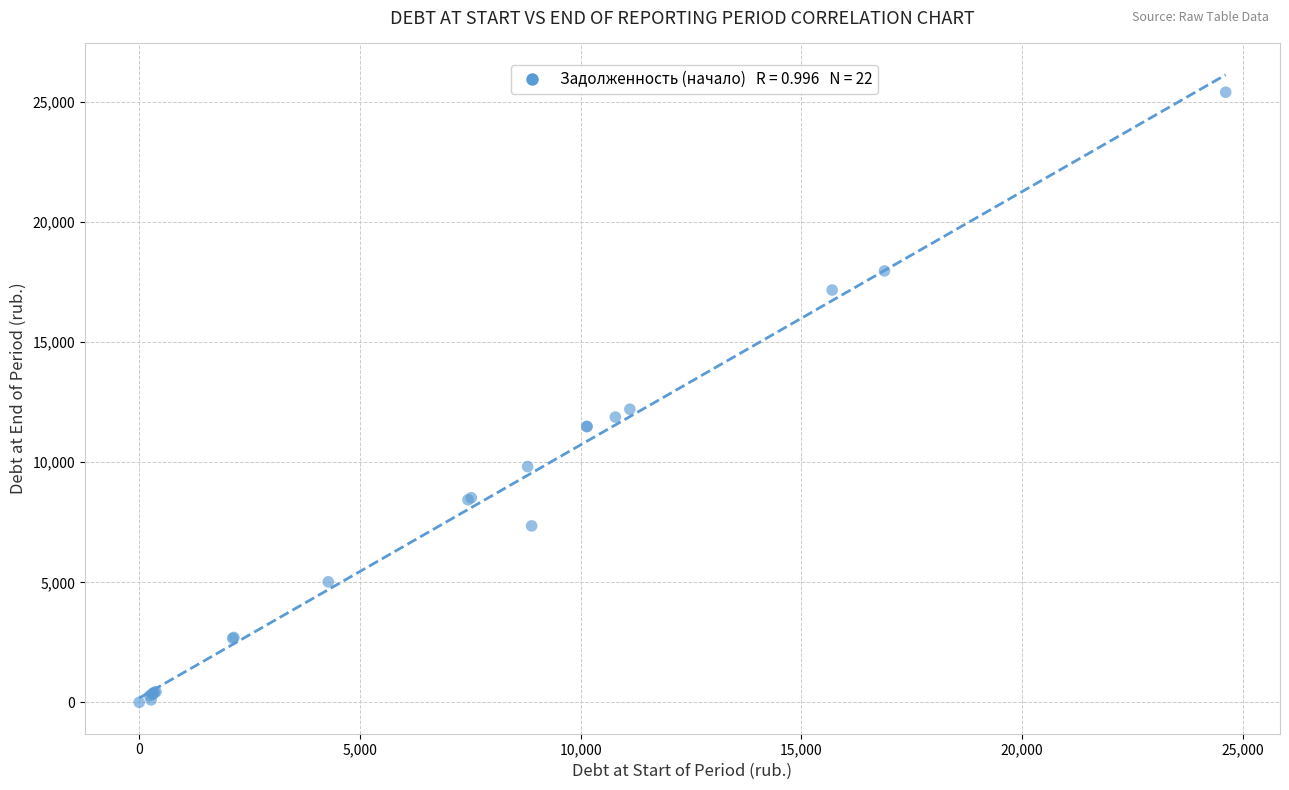

What Y value in the scatter plot is closest to 12706?

12209.6